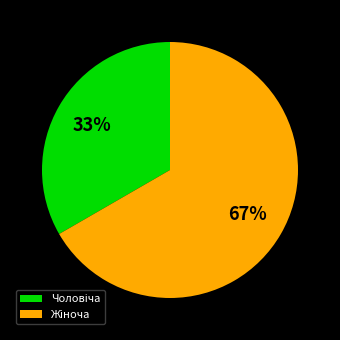

Is there any slice that represents more than half of the pie?

Yes